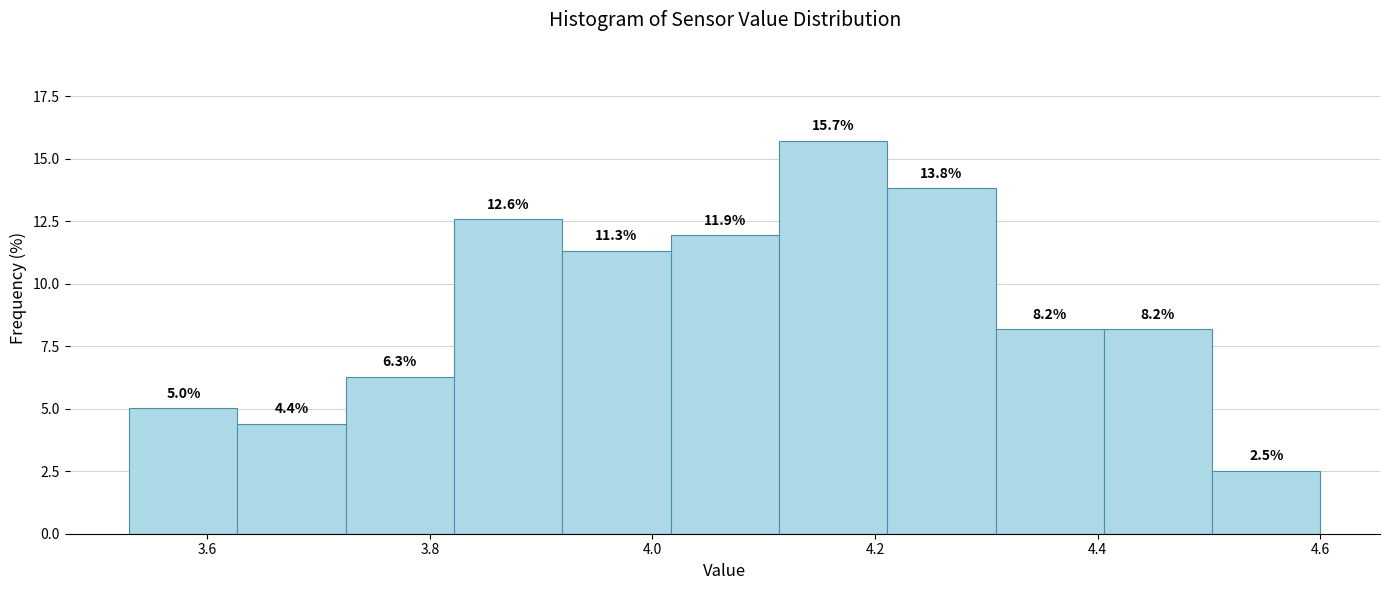

Reading left to right, transcribe this chart: for each bar, give the range it covers on the x-axis and its height. The bar edges are not printed on the chart, so give them approximately, as read against the axis.

3.54 to 3.62: 5.0
3.62 to 3.72: 4.4
3.72 to 3.82: 6.3
3.82 to 3.92: 12.6
3.92 to 4.02: 11.3
4.02 to 4.12: 11.9
4.12 to 4.22: 15.7
4.22 to 4.30: 13.8
4.30 to 4.40: 8.2
4.40 to 4.50: 8.2
4.50 to 4.60: 2.5